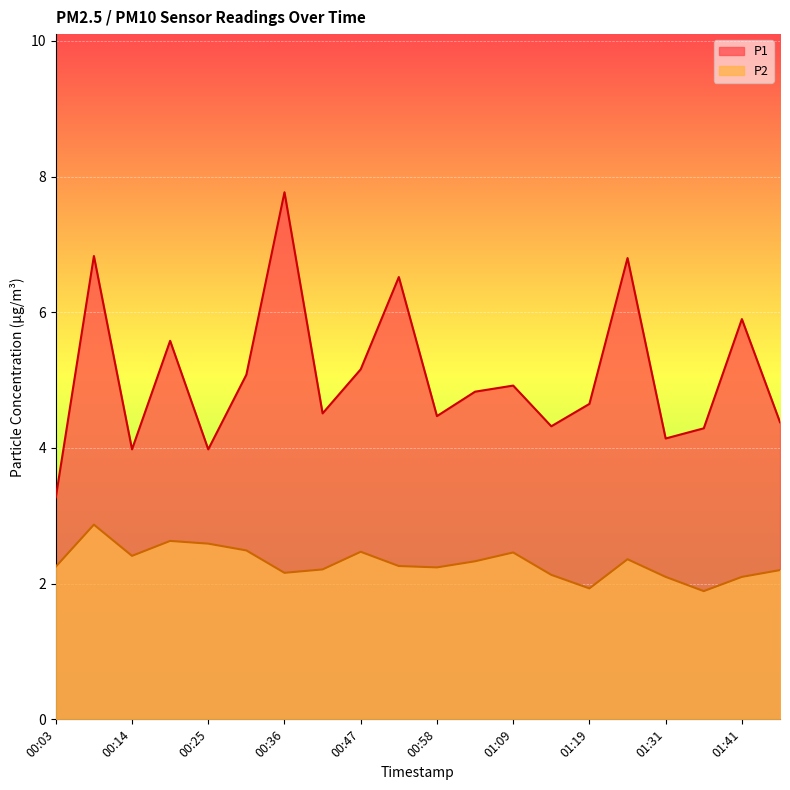

Read the P1 value at 01:47.

4.4